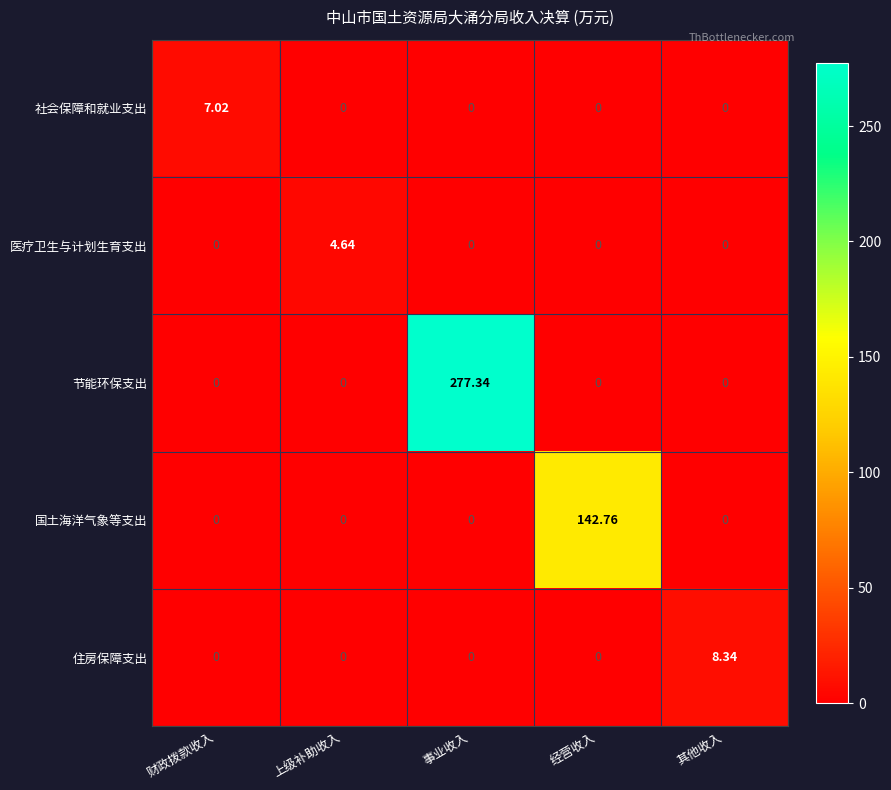

Which series has the largest total across all categories?

节能环保支出